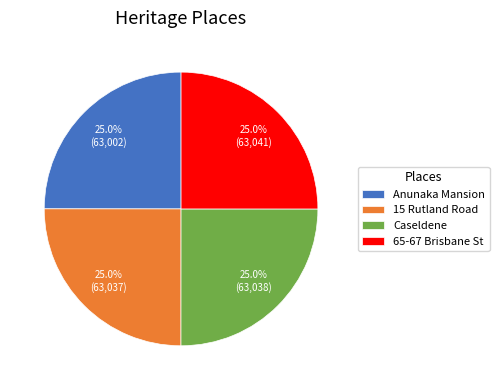

Is it true that Anunaka Mansion is 25% of the pie?

True